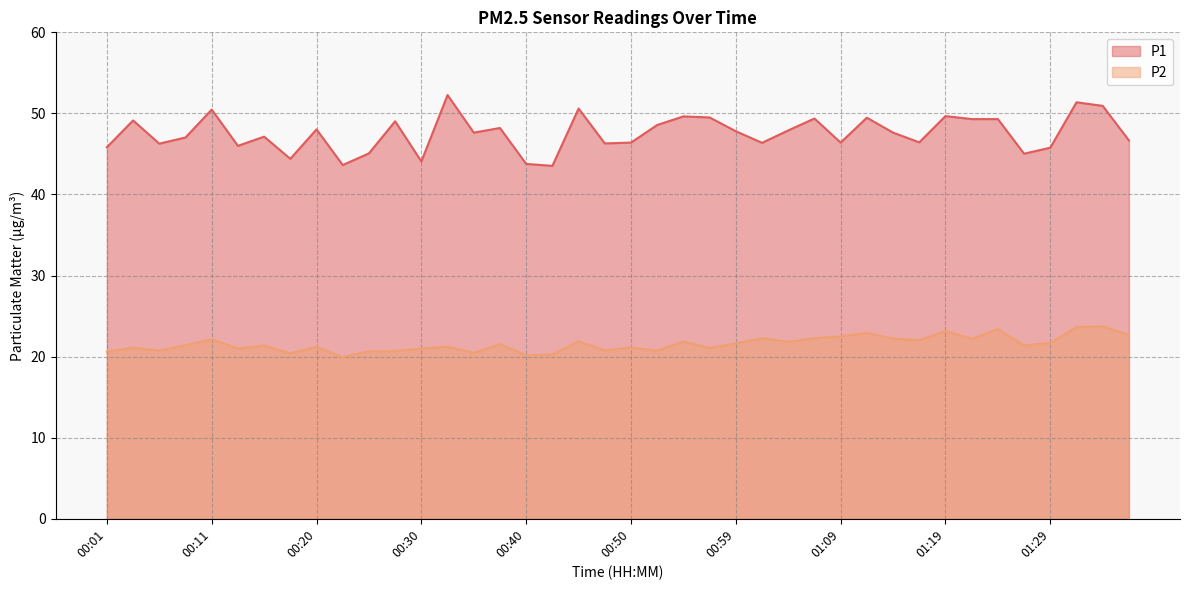

Which series has the widest spread of values?

P1